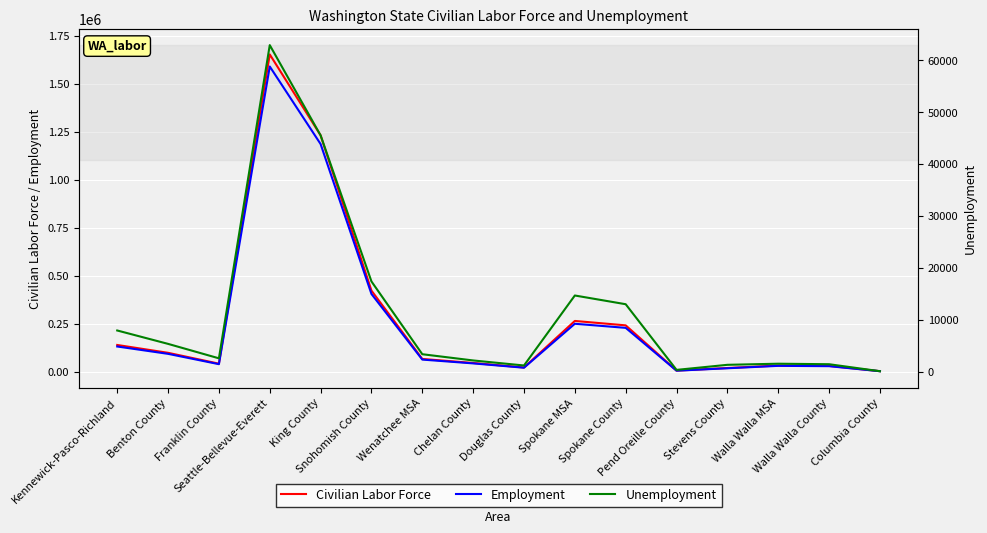

At which category does Civilian Labor Force reach its first local valley?

Franklin County